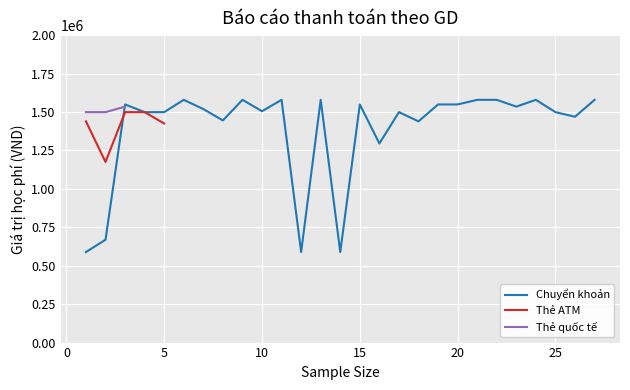

True or false: Thẻ ATM and Thẻ quốc tế cross at least once.

False